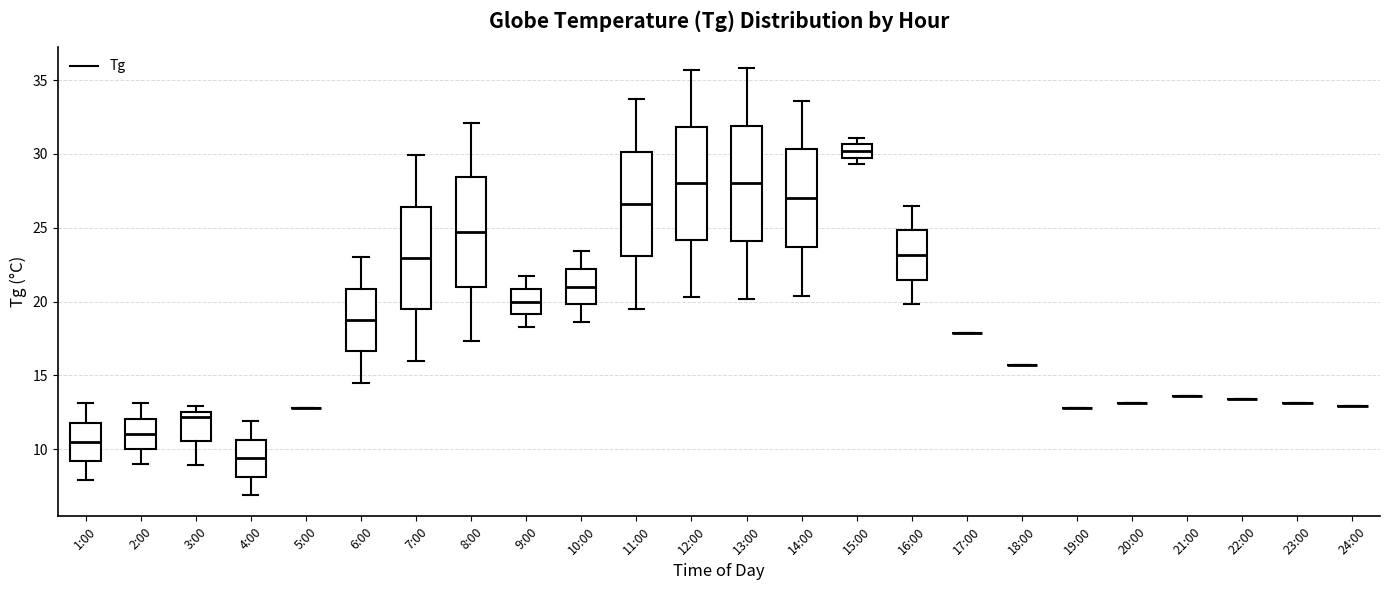

Reading left to right, transcribe this box plot: for each box, give where its median line is, the range the box spans, and where its two whiskers end, as read against the y-axis. The values are not printed on the chart, so give them approximately, as read against the axis.

1:00: median 10.5, box 9.0 to 12.0, whiskers 8.0 to 13.0
2:00: median 11.0, box 10.0 to 12.0, whiskers 9.0 to 13.0
3:00: median 12.0, box 10.5 to 12.5, whiskers 9.0 to 13.0
4:00: median 9.5, box 8.0 to 10.5, whiskers 7.0 to 12.0
5:00: box collapsed to a line at 13.0, whiskers 13.0 to 13.0
6:00: median 19.0, box 16.5 to 21.0, whiskers 14.5 to 23.0
7:00: median 23.0, box 19.5 to 26.5, whiskers 16.0 to 30.0
8:00: median 24.5, box 21.0 to 28.5, whiskers 17.5 to 32.0
9:00: median 20.0, box 19.0 to 21.0, whiskers 18.5 to 21.5
10:00: median 21.0, box 20.0 to 22.0, whiskers 18.5 to 23.5
11:00: median 26.5, box 23.0 to 30.0, whiskers 19.5 to 33.5
12:00: median 28.0, box 24.0 to 32.0, whiskers 20.5 to 35.5
13:00: median 28.0, box 24.0 to 32.0, whiskers 20.0 to 36.0
14:00: median 27.0, box 23.5 to 30.5, whiskers 20.5 to 33.5
15:00: median 30.0 (inside the box), box 30.0 to 30.5, whiskers 29.5 to 31.0
16:00: median 23.0, box 21.5 to 25.0, whiskers 20.0 to 26.5
17:00: box collapsed to a line at 18.0, whiskers 18.0 to 18.0
18:00: box collapsed to a line at 15.5, whiskers 15.5 to 15.5
19:00: box collapsed to a line at 13.0, whiskers 13.0 to 13.0
20:00: box collapsed to a line at 13.0, whiskers 13.0 to 13.0
21:00: box collapsed to a line at 13.5, whiskers 13.5 to 13.5
22:00: box collapsed to a line at 13.5, whiskers 13.5 to 13.5
23:00: box collapsed to a line at 13.0, whiskers 13.0 to 13.0
24:00: box collapsed to a line at 13.0, whiskers 13.0 to 13.0